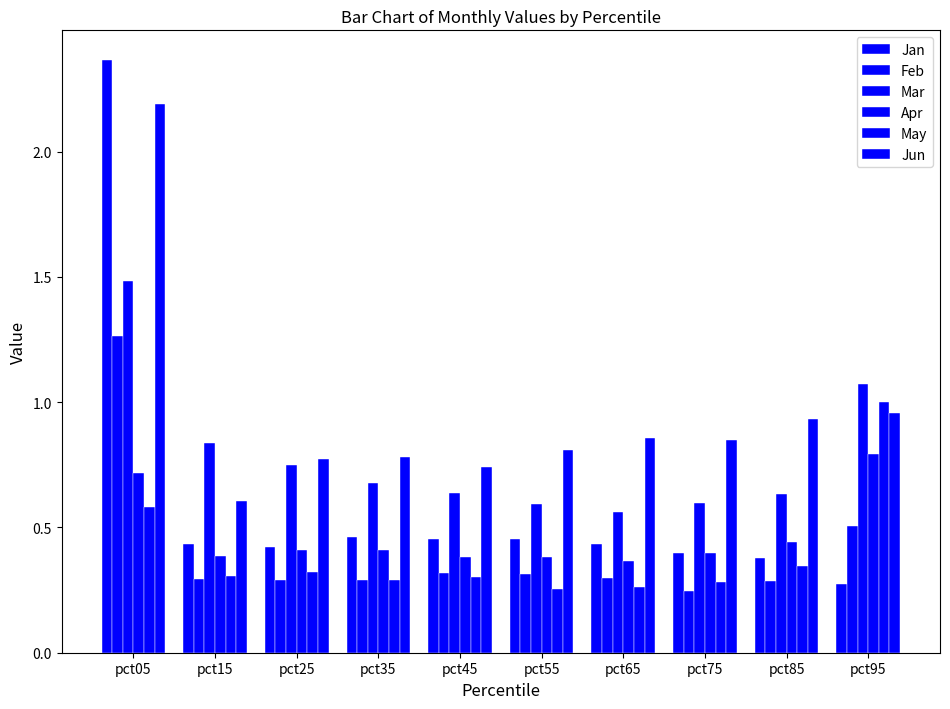

List the labels in order of Jun value, smallest first.

pct15, pct45, pct25, pct35, pct55, pct75, pct65, pct85, pct95, pct05